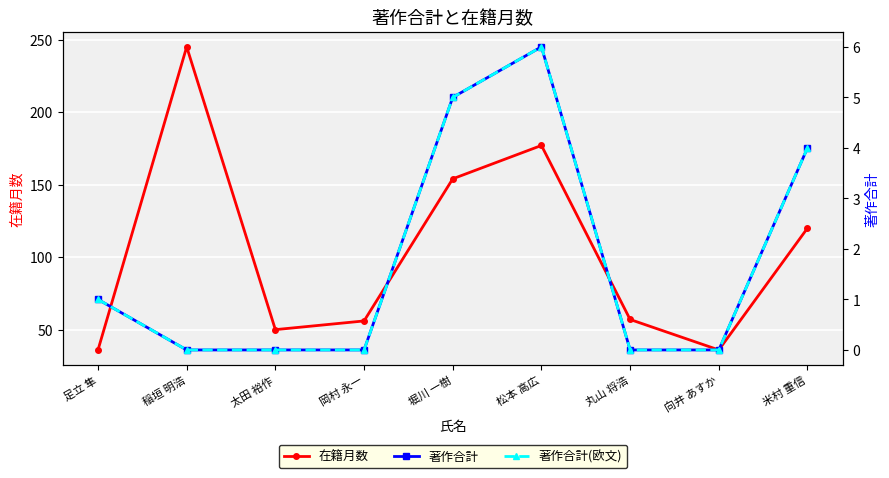

Is it true that 在籍月数 equals 116 at 稲垣 明浩?

False